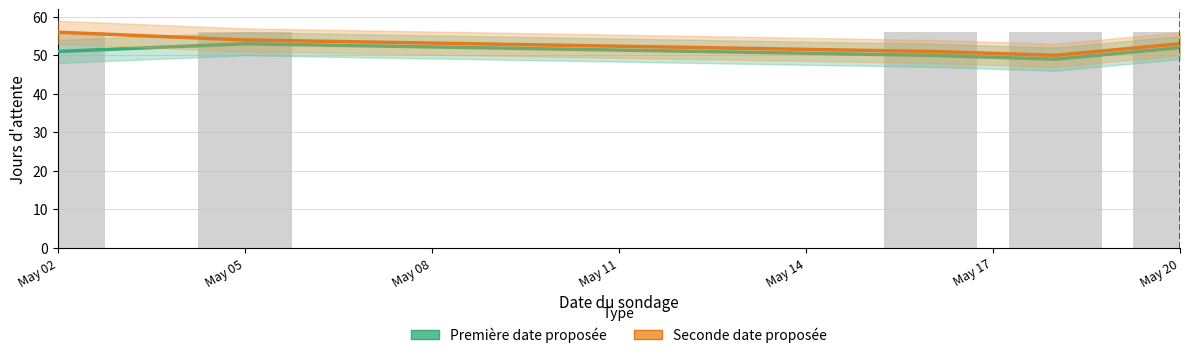

What is the lowest value of the Première date proposée series?

49